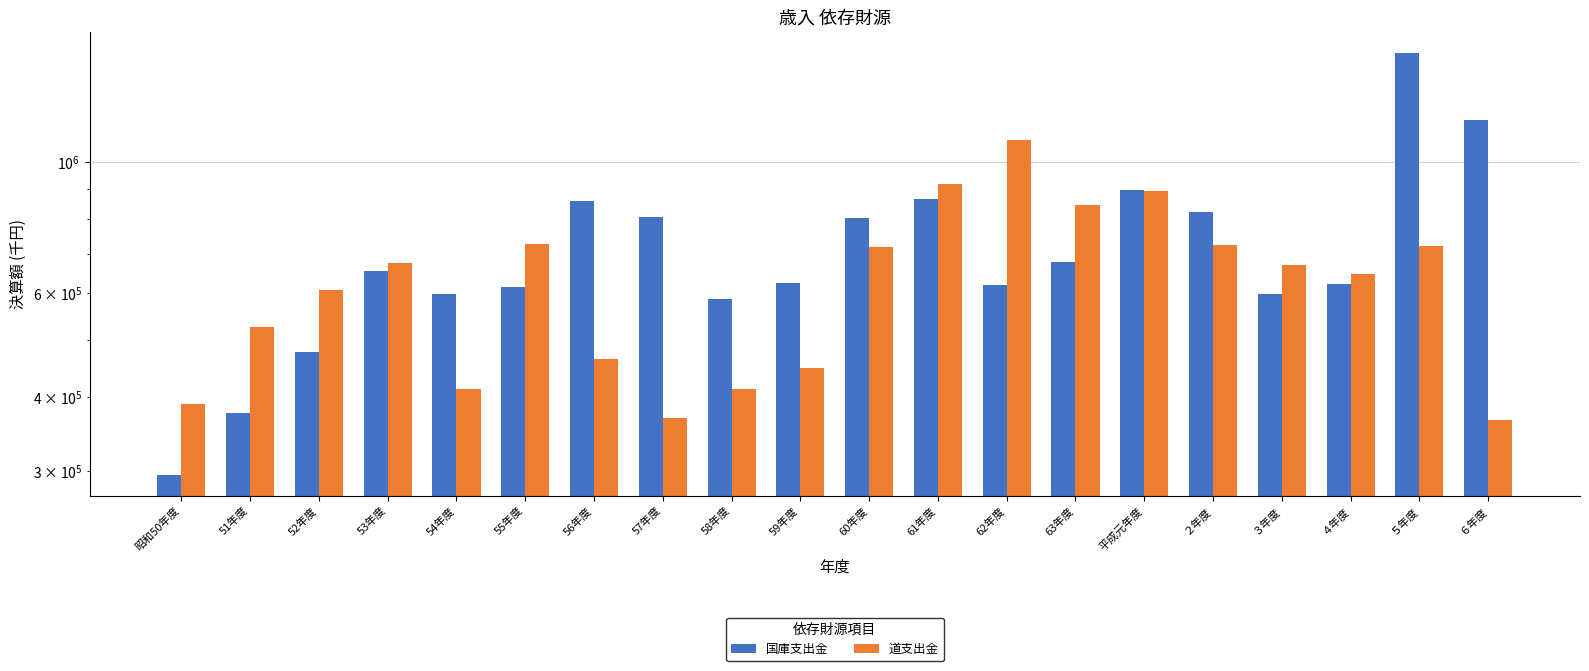

What is the sum of all 道支出金 values?

12624366